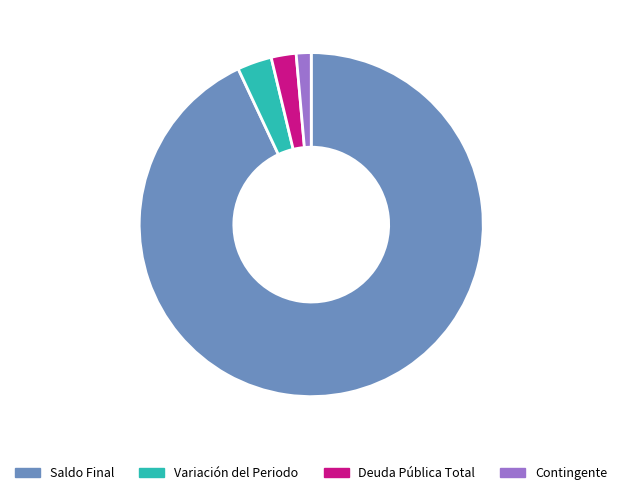

How many segments does this pie chart have?

4